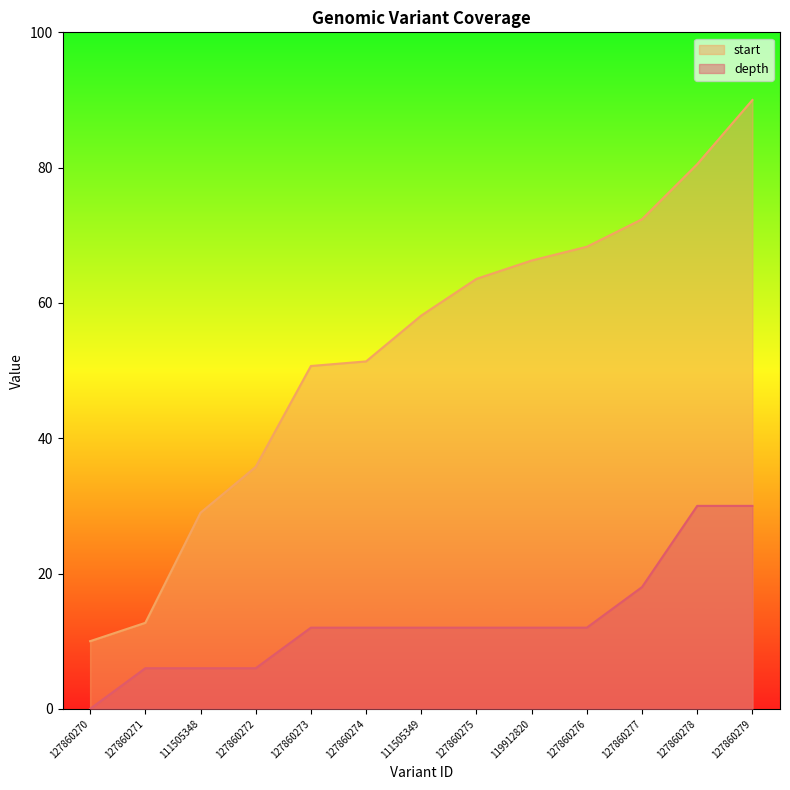

What is the greatest value displayed?

90.0